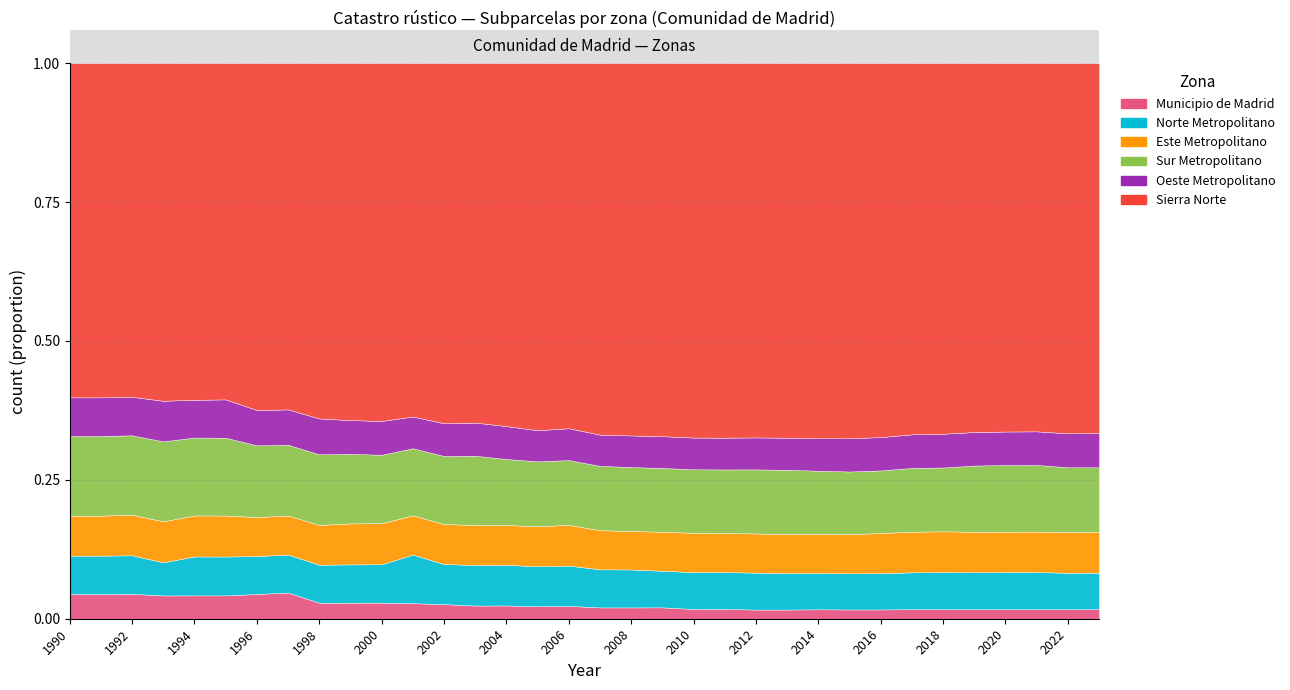

Where is Oeste Metropolitano nearest to the value 14788?

1997